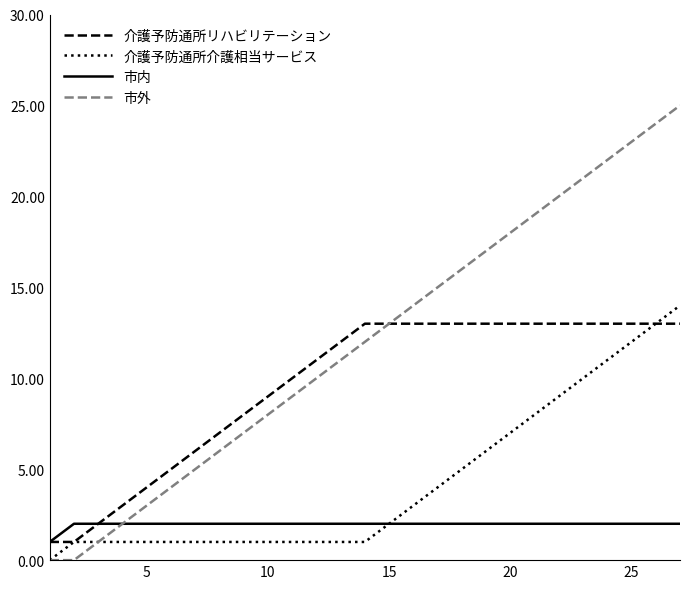

Rank the series by their average value, from highest to lowest.

市外, 介護予防通所リハビリテーション, 介護予防通所介護相当サービス, 市内